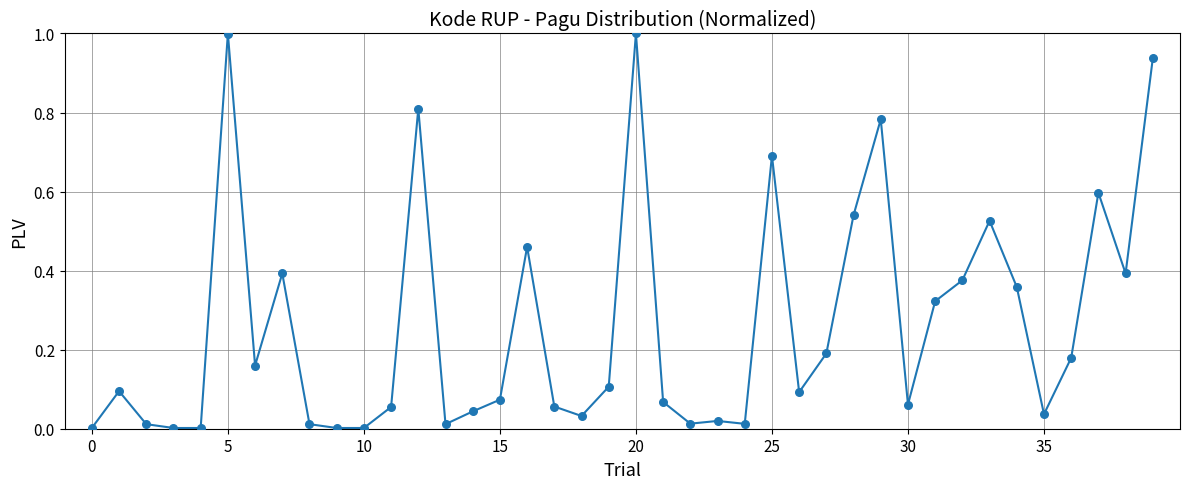

What is the maximum value shown in the chart?

1.0